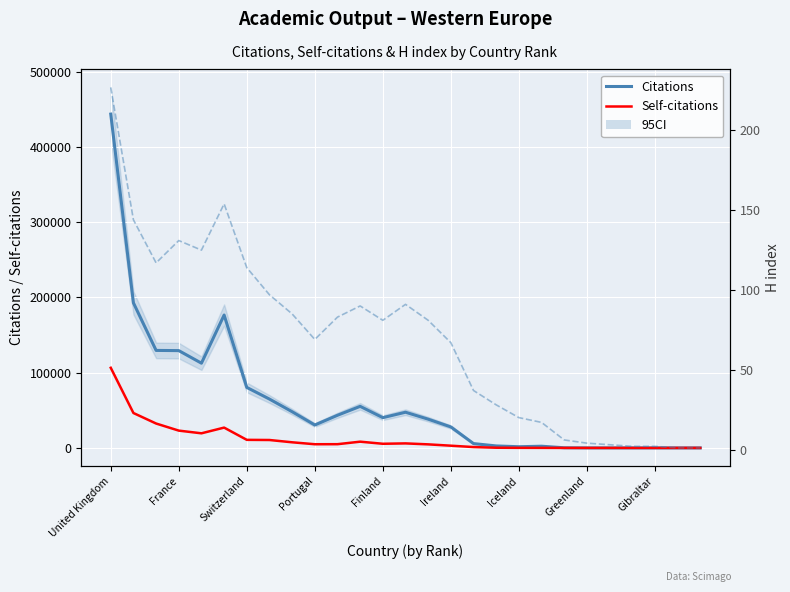

Reading left to right, list all the values displayed in this chart.

Citations: 443552	192737	129569	129293	112600	176567	80386	64906	48113	30462	43398	55250	40228	47430	38227	27888	5763	2643	1589	2267	209	40	30	17	14	10	1
Self-citations: 106474	46391	32422	22999	19424	27004	10732	10527	7481	4898	4969	8299	5515	6014	4734	2963	1161	254	113	78	11	7	4	1	1	0	0
H index: 227	144	117	131	125	154	114	97	85	69	83	90	81	91	81	67	37	28	20	17	6	4	3	2	2	1	1